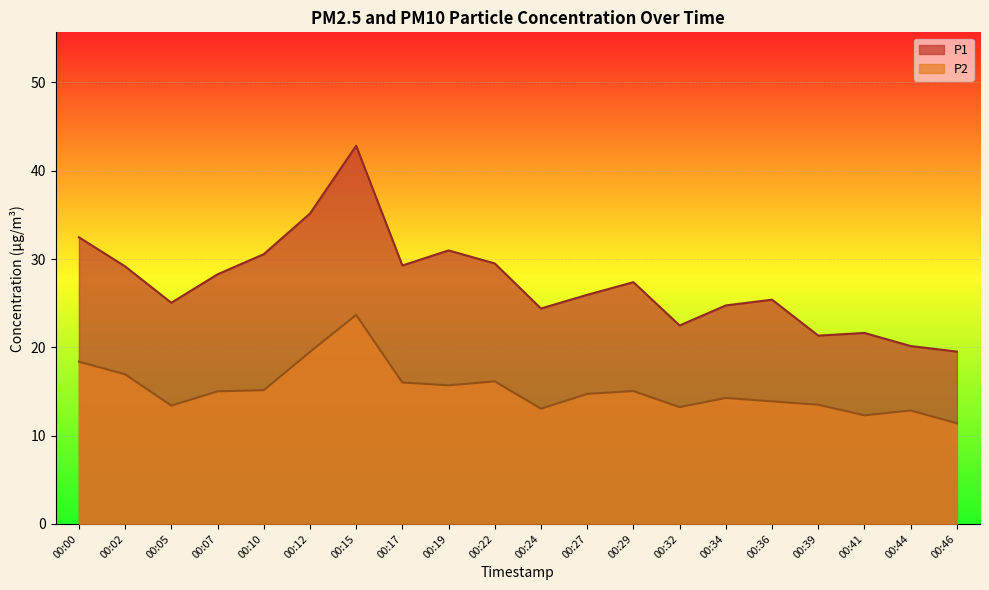

How many interior local peaks does the P2 series have?

5